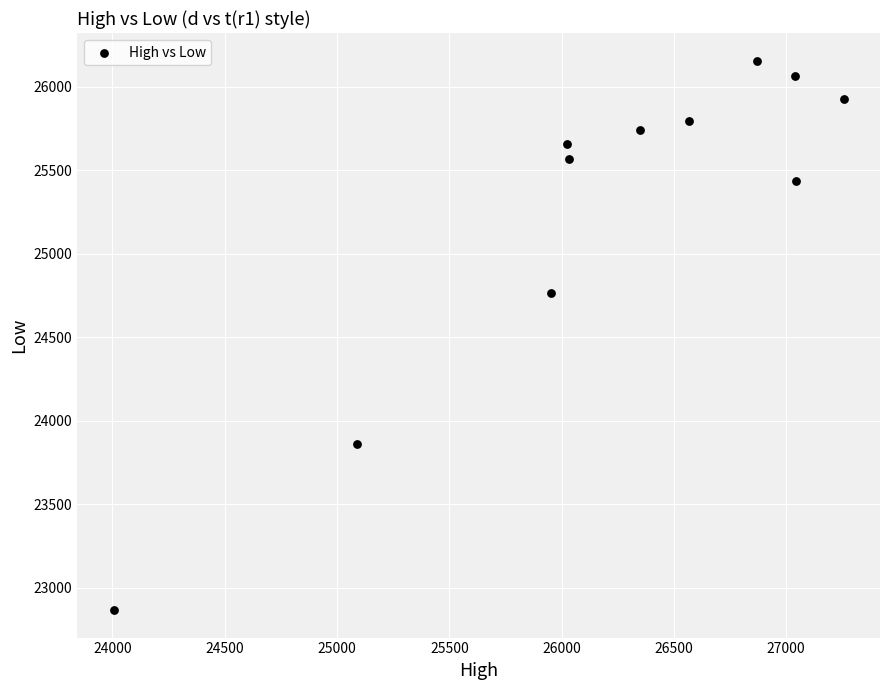

What is the range of X values (max minus min)?

3249.7